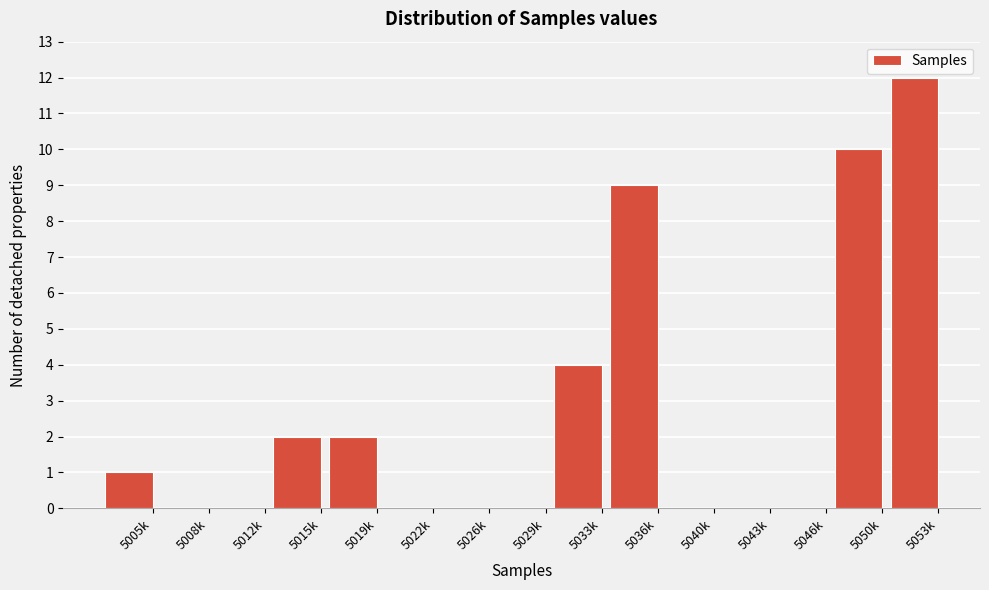

Reading left to right, what are all the values shown in this chart?

5005k=1	5008k=0	5012k=0	5015k=2	5019k=2	5022k=0	5026k=0	5029k=0	5033k=4	5036k=9	5040k=0	5043k=0	5046k=0	5050k=10	5053k=12